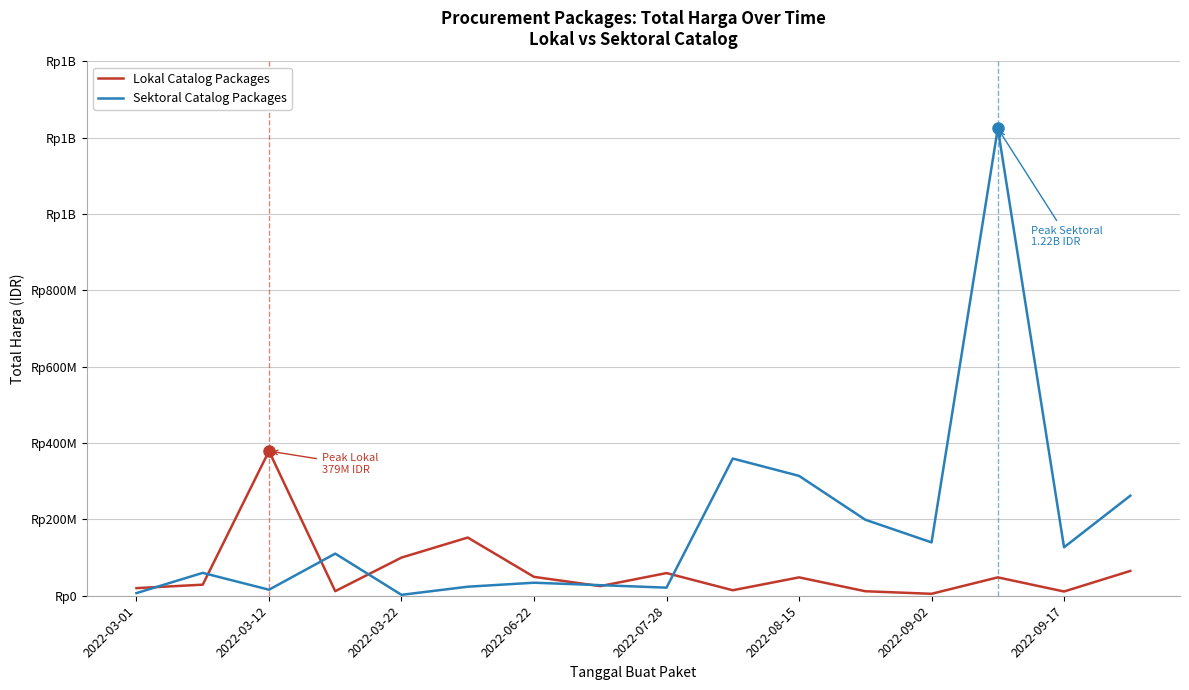

Is this an area chart (filled region under the line)?

No